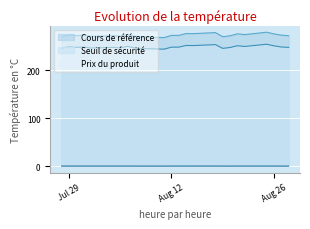

What is the value of the Prix du produit point at the 8th from the left?

0.1